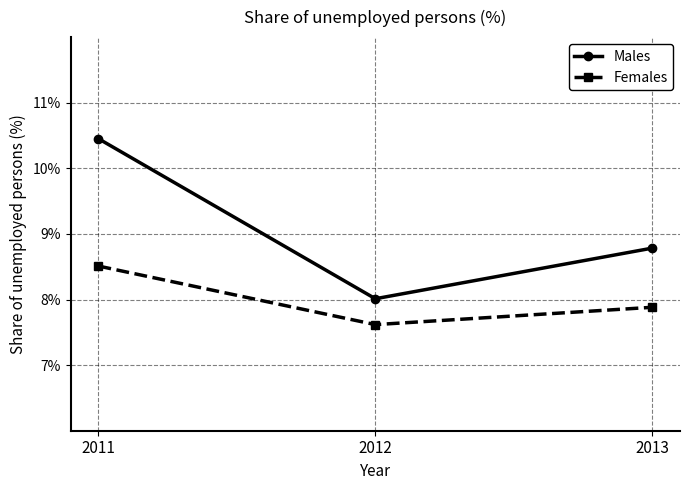

Which series changed the most between 2011 and 2013?

Males